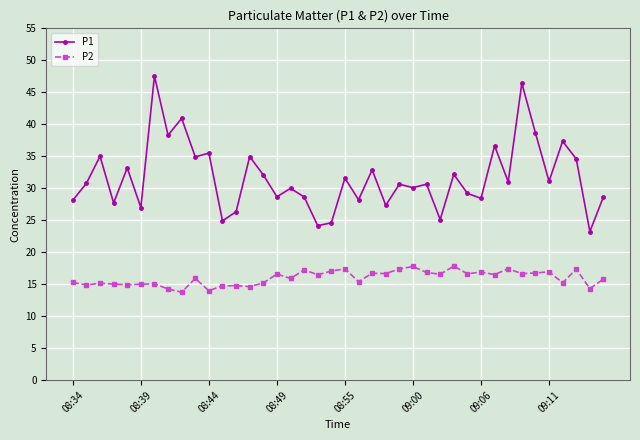

What is the average value of the P2 series?

16.0